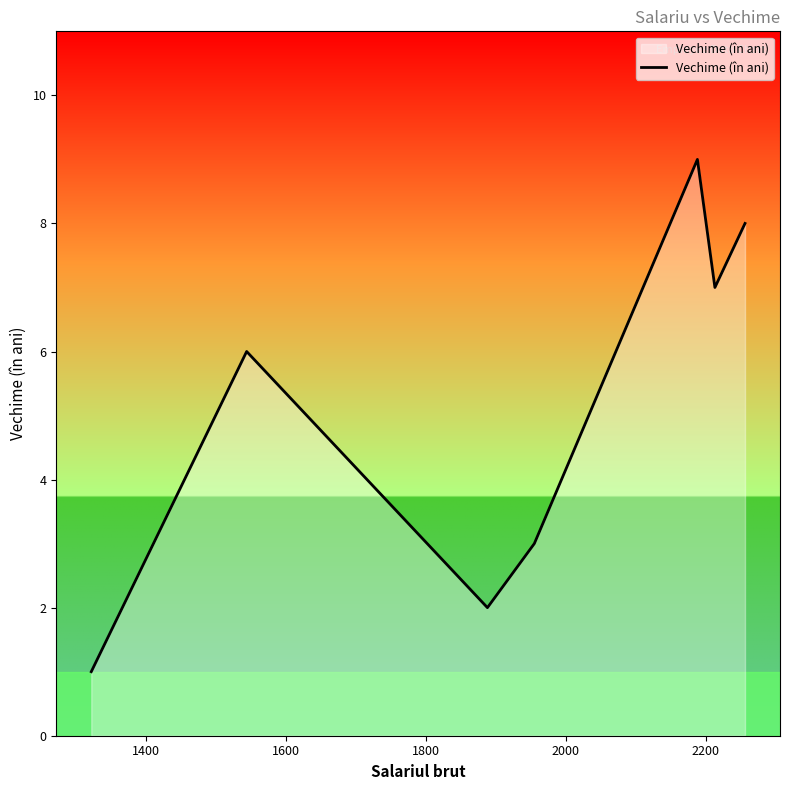

What is the maximum value shown in the chart?

9